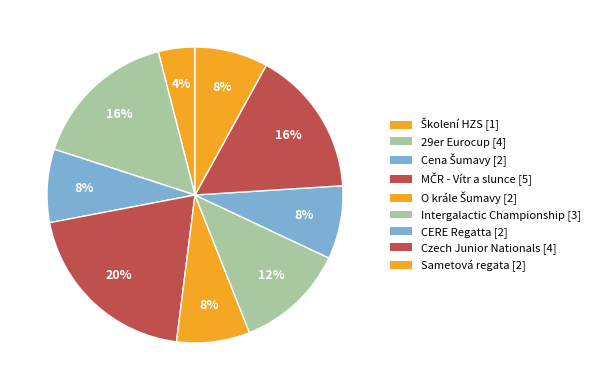

How many slices are in this pie chart?

9